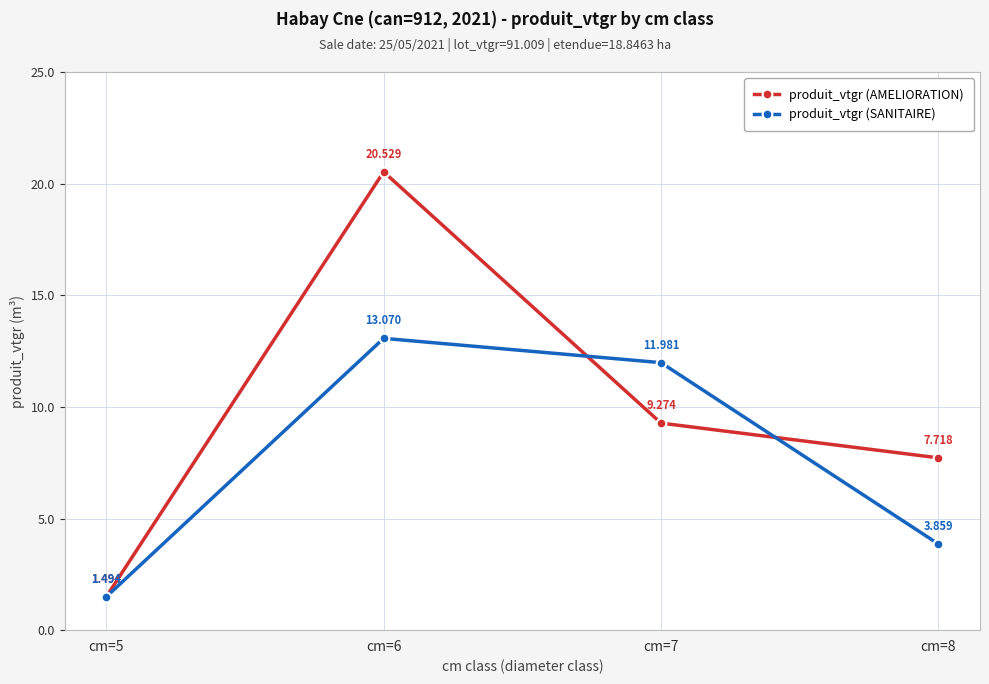

Does the chart have visible grid lines?

Yes